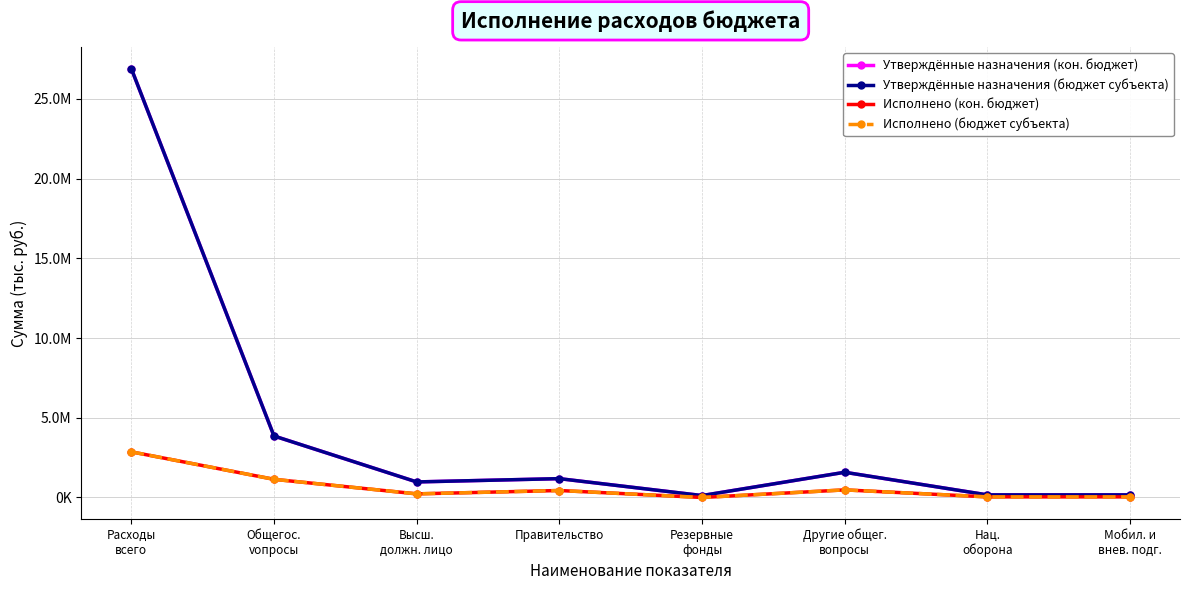

Count the number of categories in the chart.

8